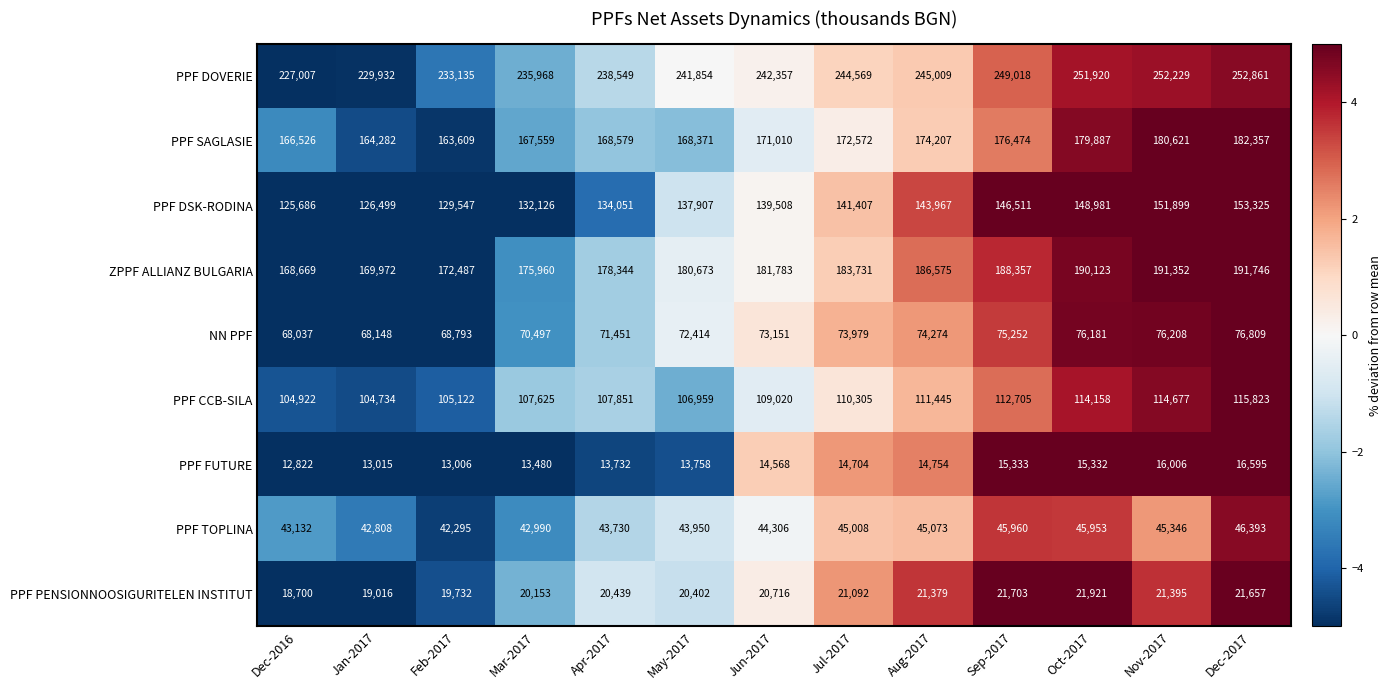

At which category is the sum across all series the highest?

Dec-2017